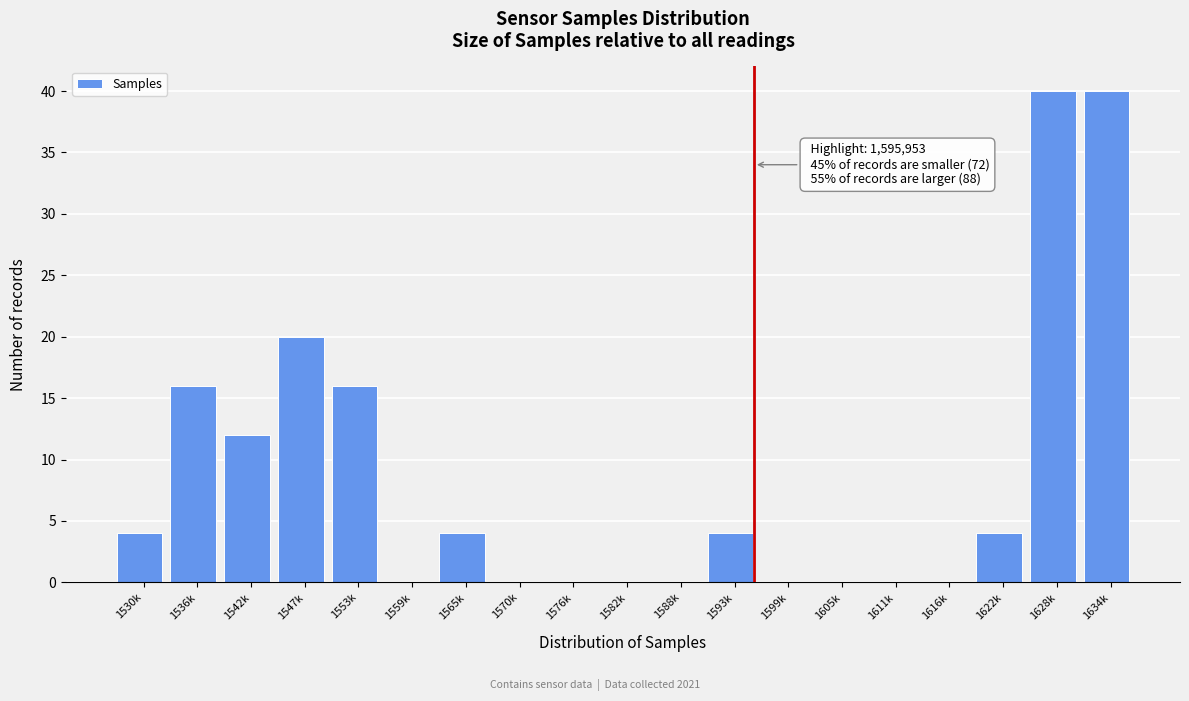

Reading right to left, transcribe all the data shown in this chart.

1634k=40	1628k=40	1622k=4	1616k=0	1611k=0	1605k=0	1599k=0	1593k=4	1588k=0	1582k=0	1576k=0	1570k=0	1565k=4	1559k=0	1553k=16	1547k=20	1542k=12	1536k=16	1530k=4